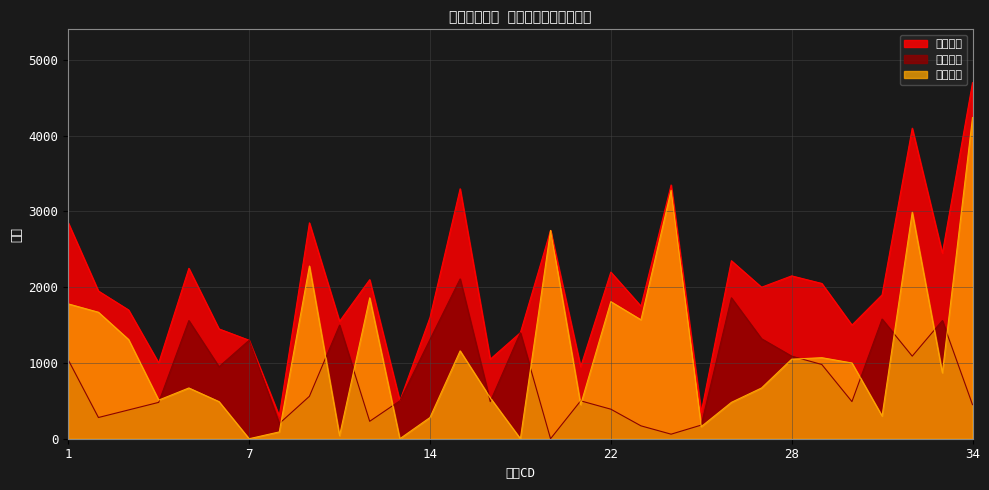

Rank the series by their maximum value, from lowest to highest.

戸建部数, 集合部数, 折込部数